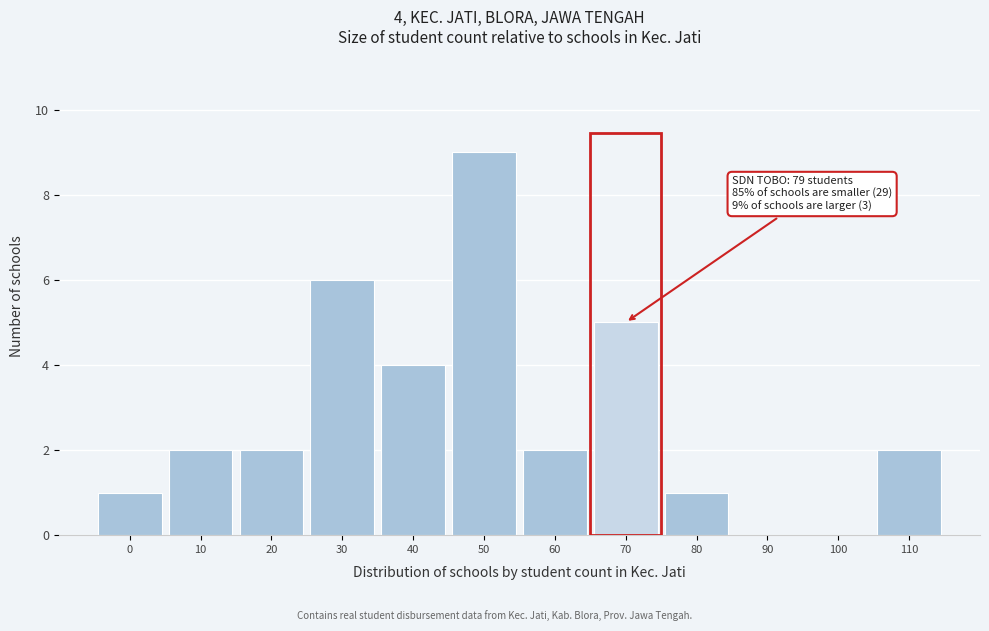

Reading left to right, list all the values displayed in this chart.

0=1	10=2	20=2	30=6	40=4	50=9	60=2	70=5	80=1	90=0	100=0	110=2